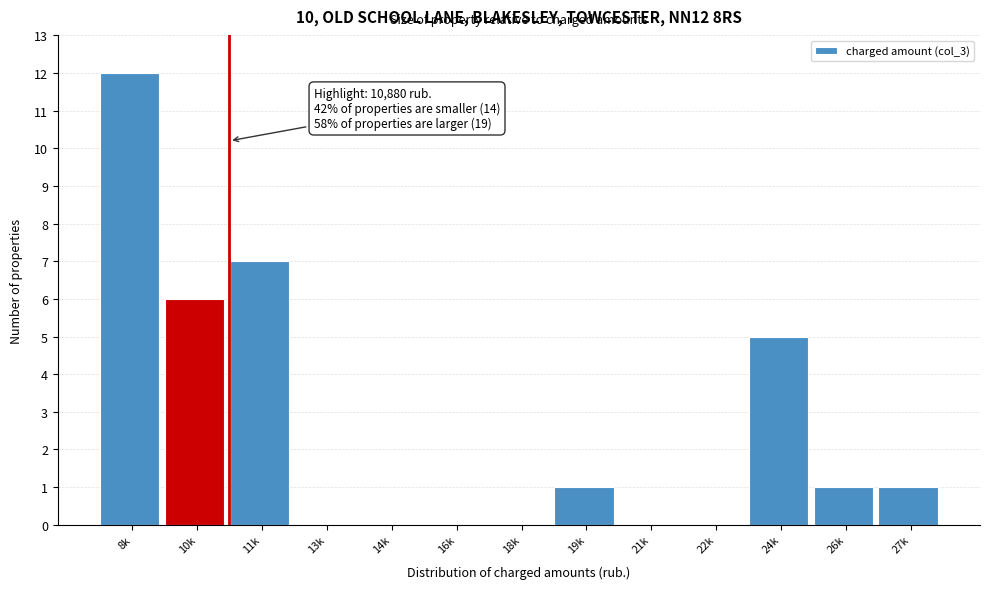

Reading left to right, extract all data points from this chart.

8k=12	10k=6	11k=7	13k=0	14k=0	16k=0	18k=0	19k=1	21k=0	22k=0	24k=5	26k=1	27k=1